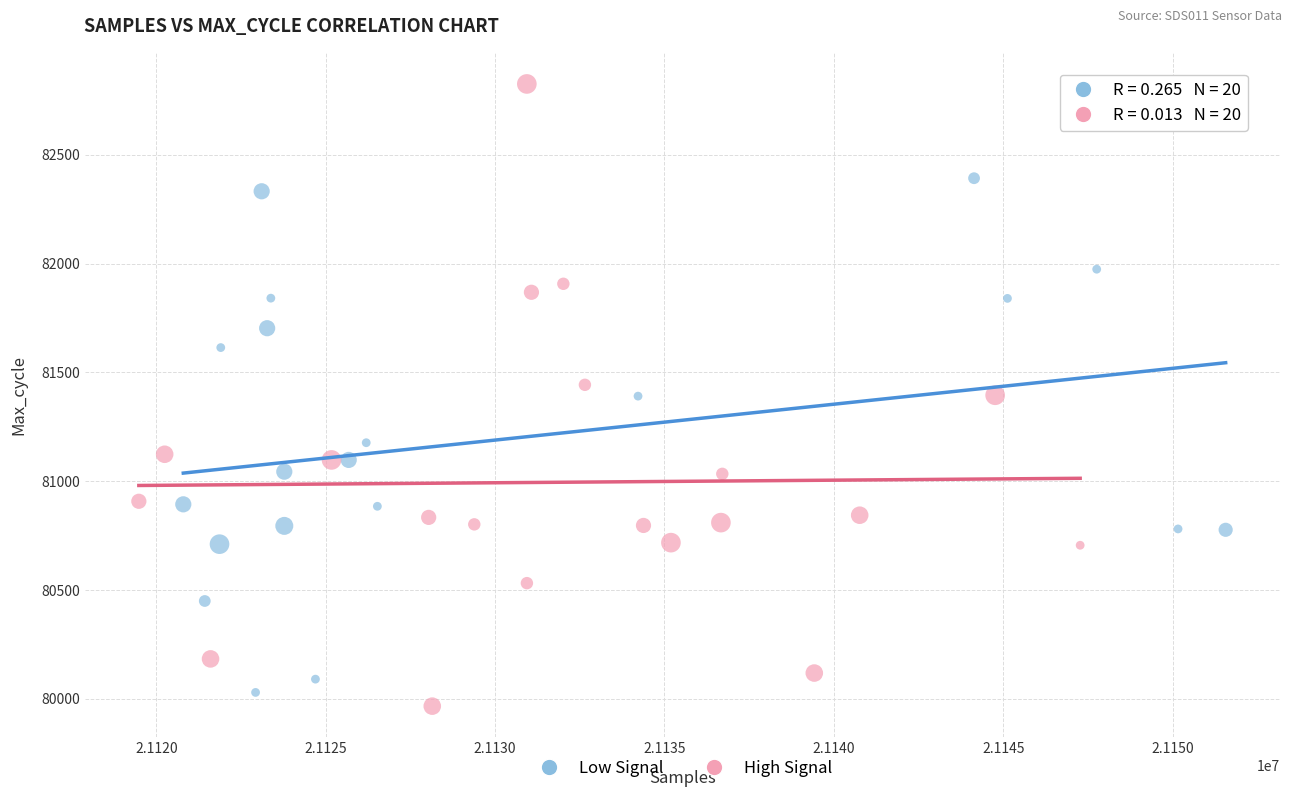

Which series has the widest spread of Y values?

High Signal